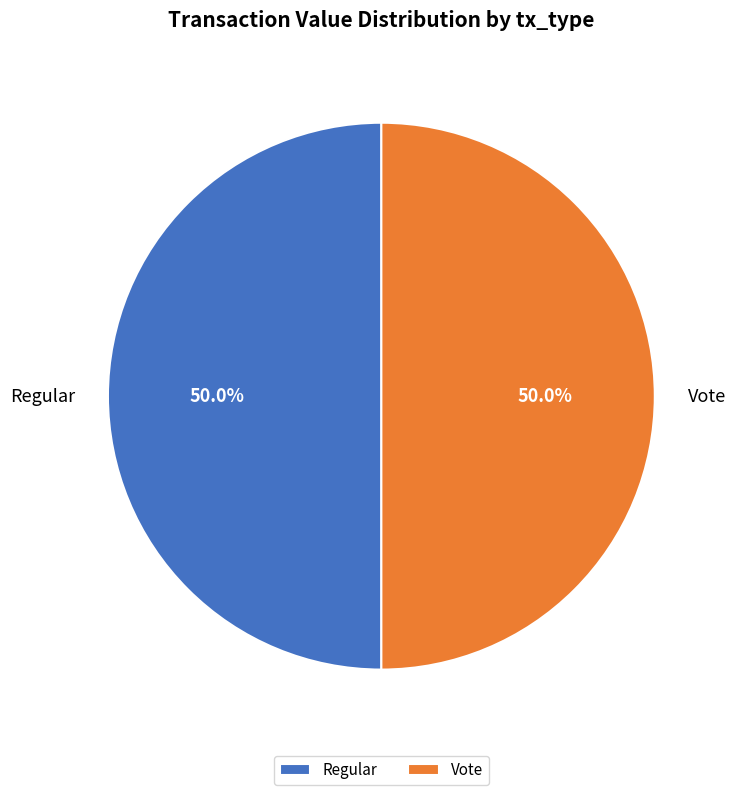

What percentage do Vote and Regular together represent?

100.0%